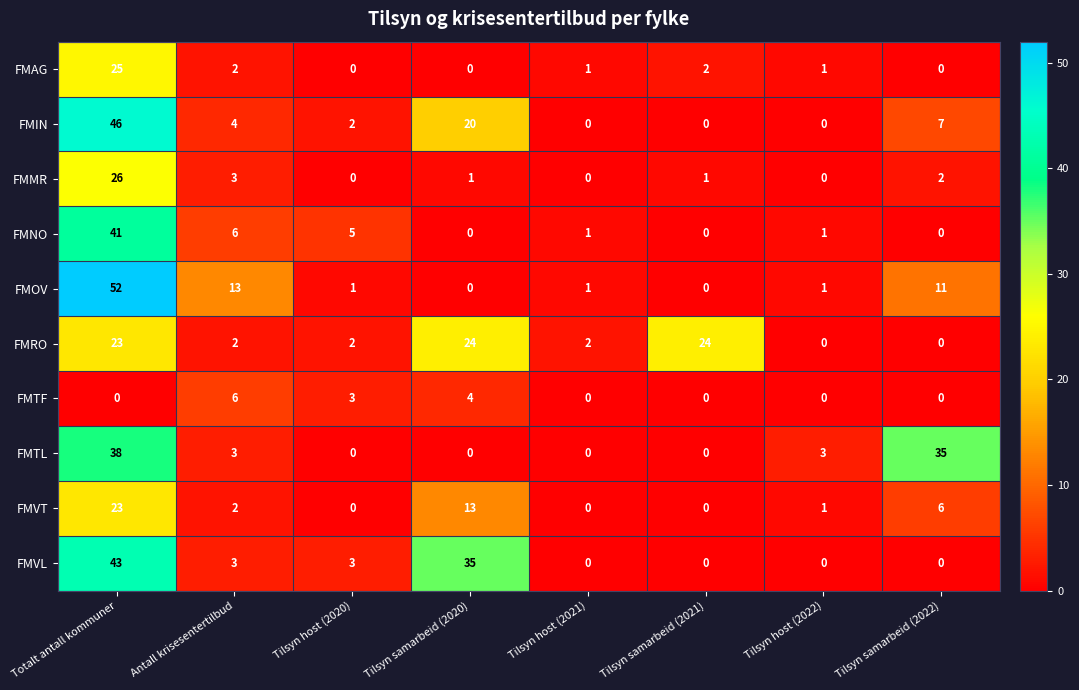

List the series in order of their peak value, highest first.

FMOV, FMIN, FMVL, FMNO, FMTL, FMMR, FMAG, FMRO, FMVT, FMTF